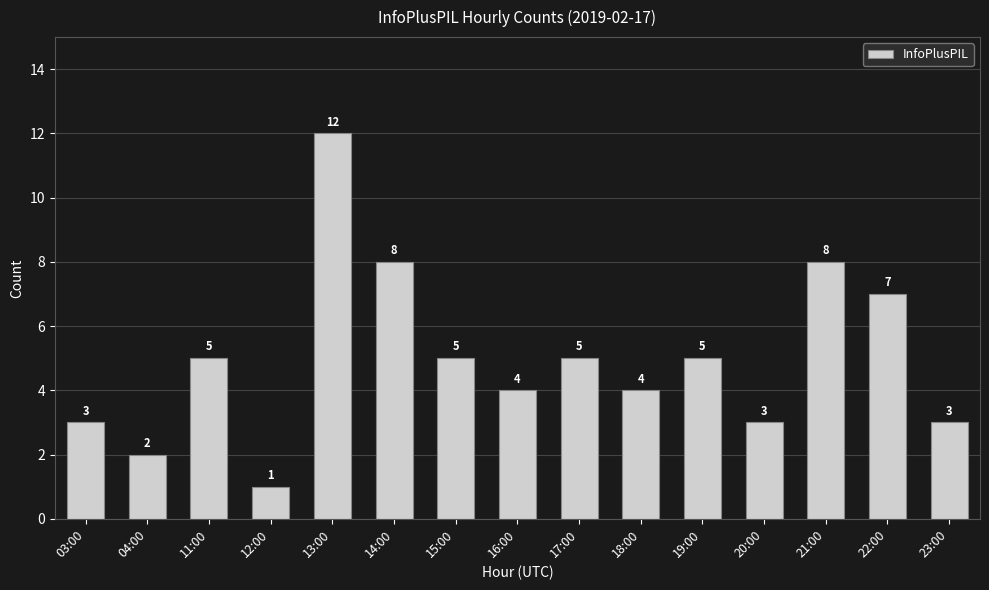

Approximately how many times larger is the value at 13:00 compared to 21:00?

1.5